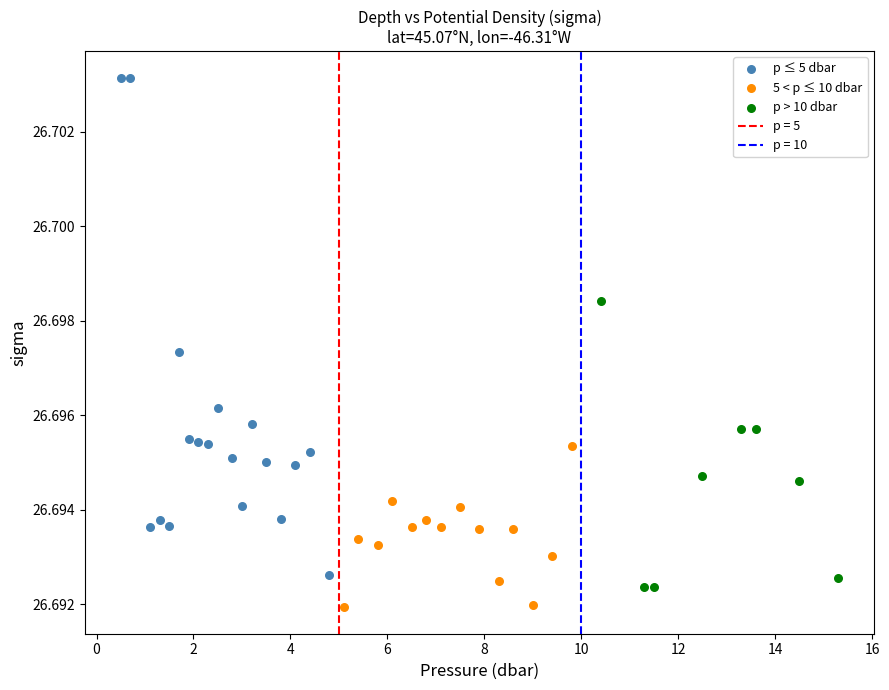

Which series reaches the minimum Y coordinate?

5 < p ≤ 10 dbar